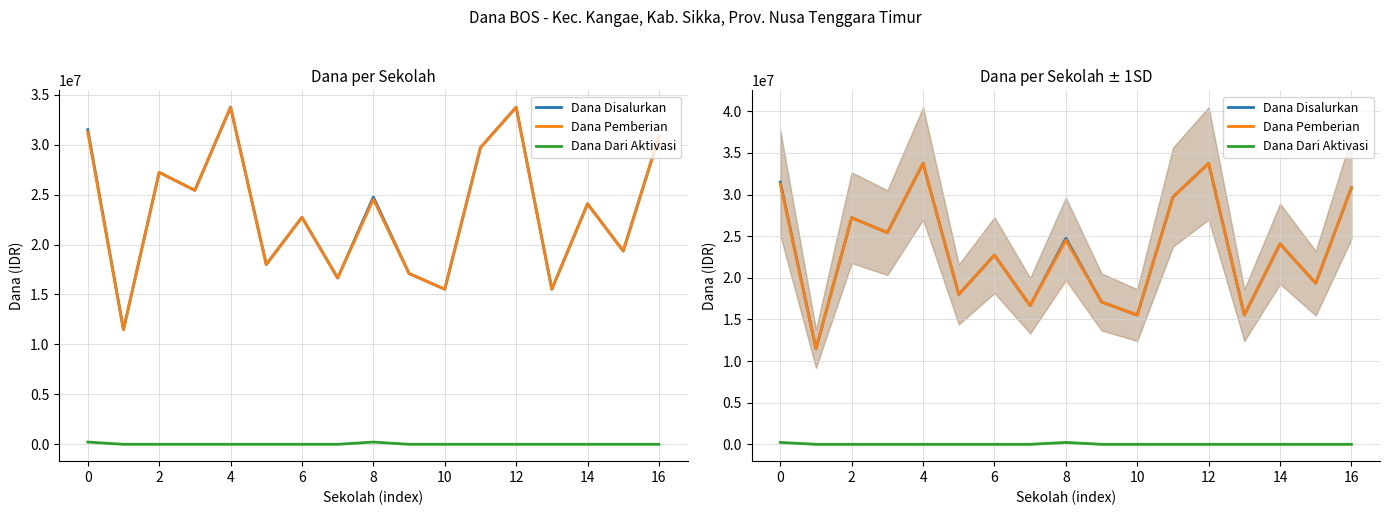

Rank the series by their maximum value, from highest to lowest.

Dana Disalurkan, Dana Pemberian, Dana Dari Aktivasi